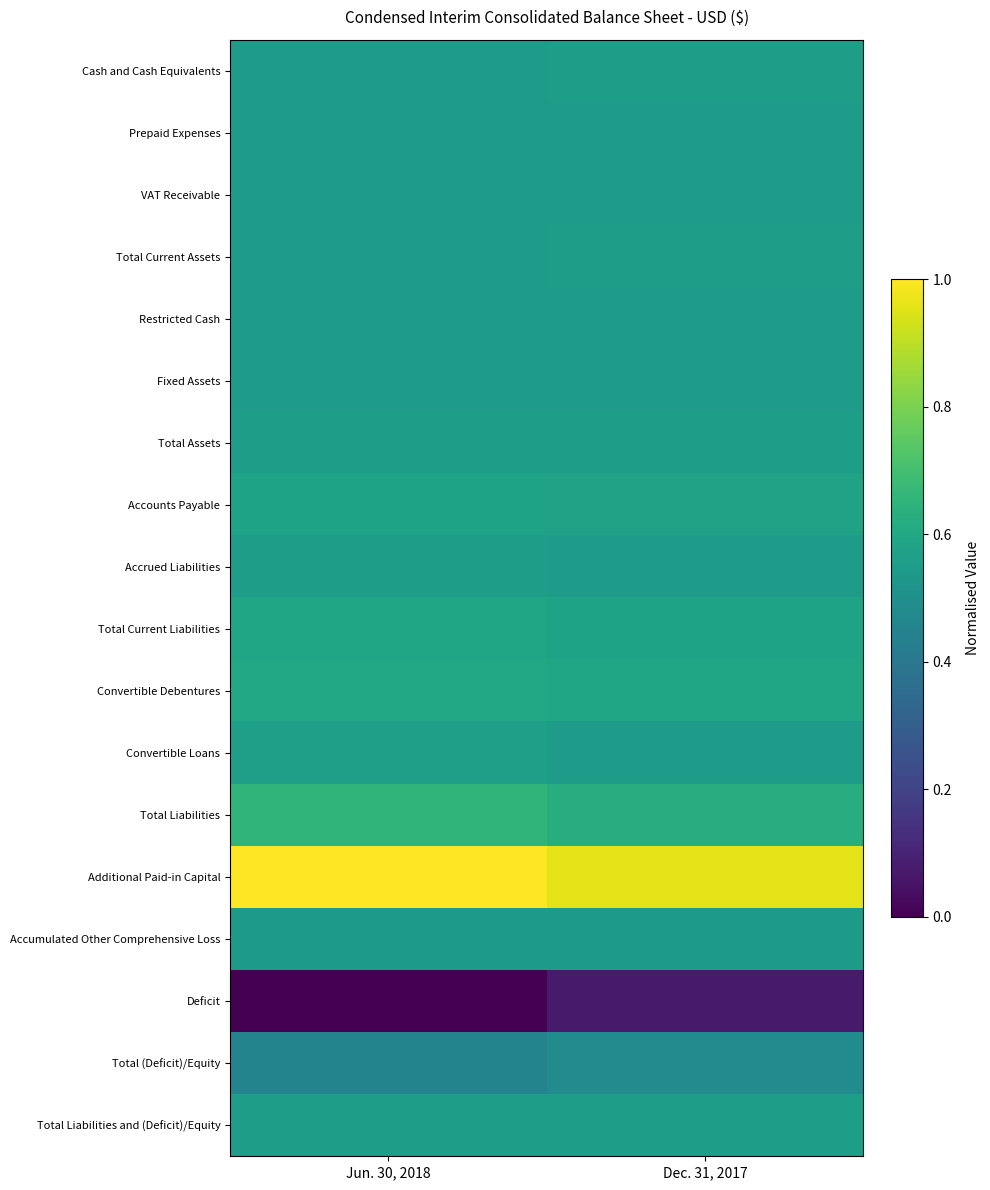

Which series has the largest total across all categories?

Additional Paid-in Capital